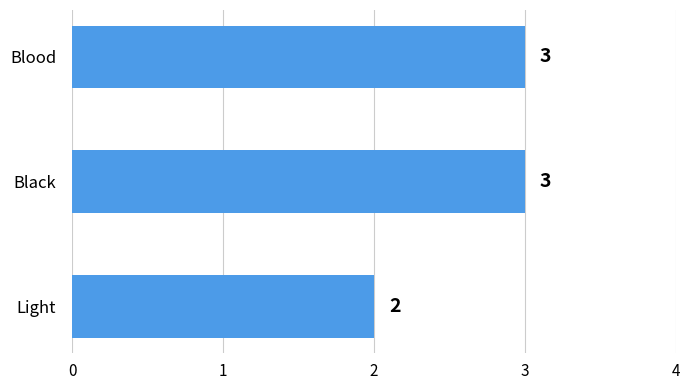

At which label is the value closest to 2?

Light